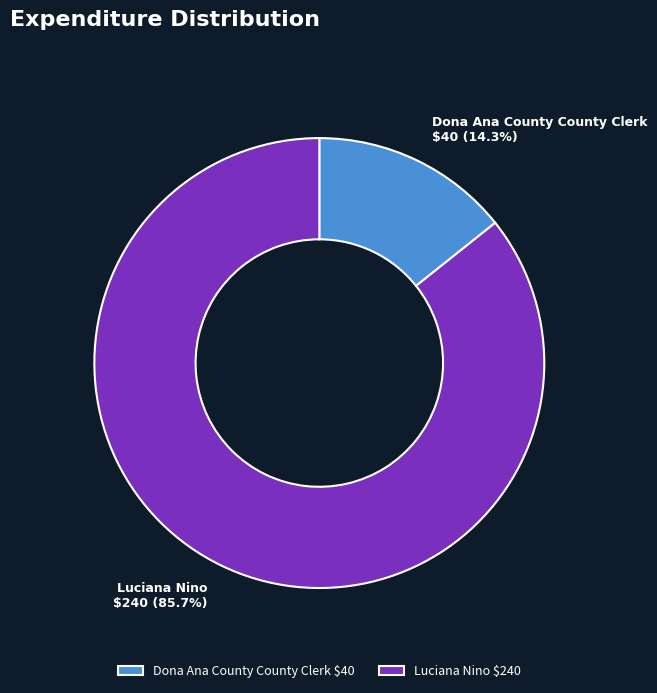

What percentage is NOT represented by Luciana Nino?

14.3%